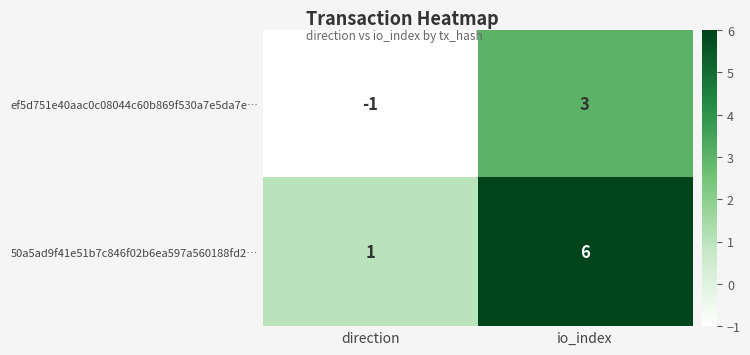

Which label corresponds to the smallest value in the chart?

direction